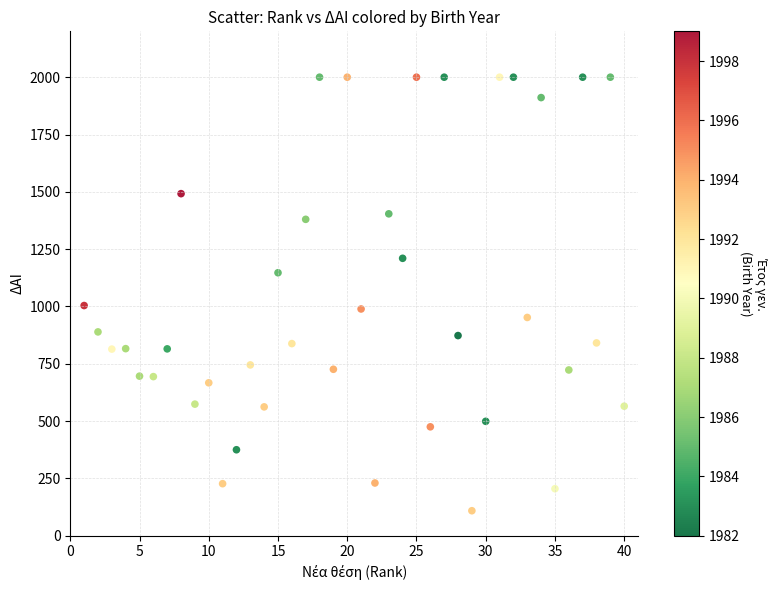

What is the range of X values (max minus min)?

39